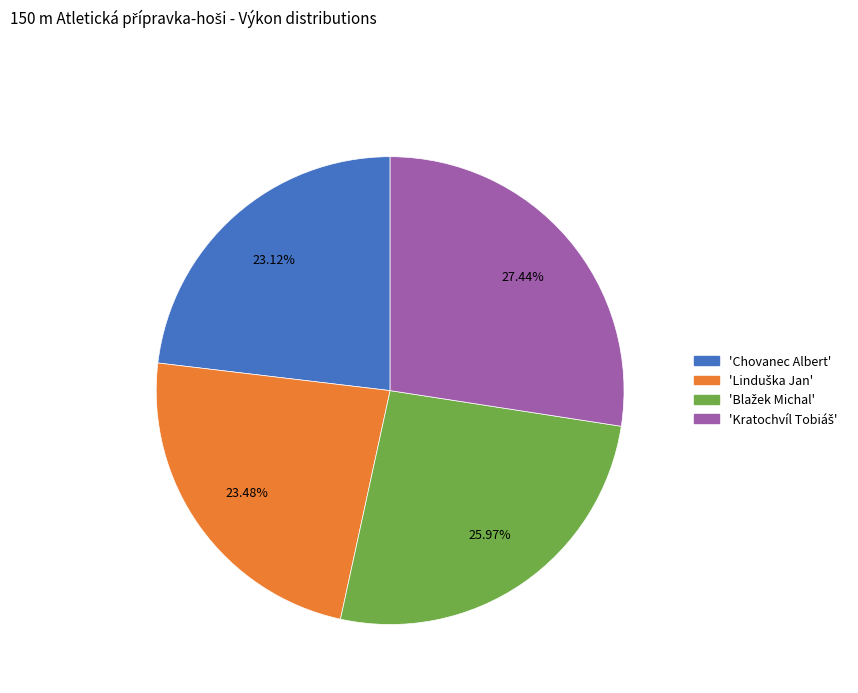

Does any single category account for the majority?

No